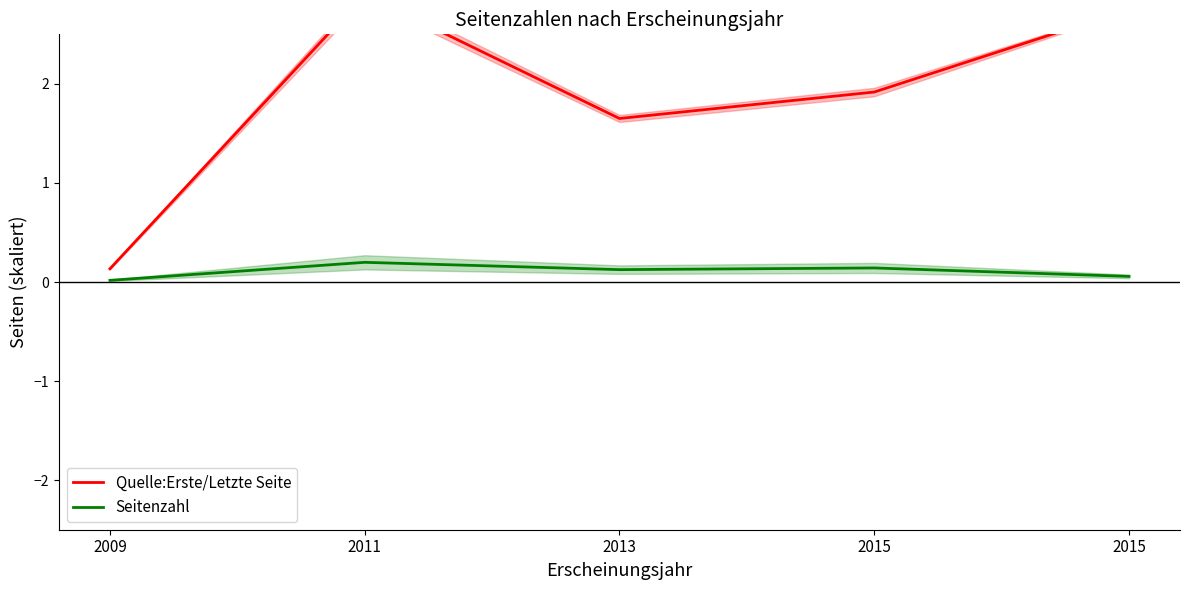

Which has a higher value, 2015 or 2015?

2015